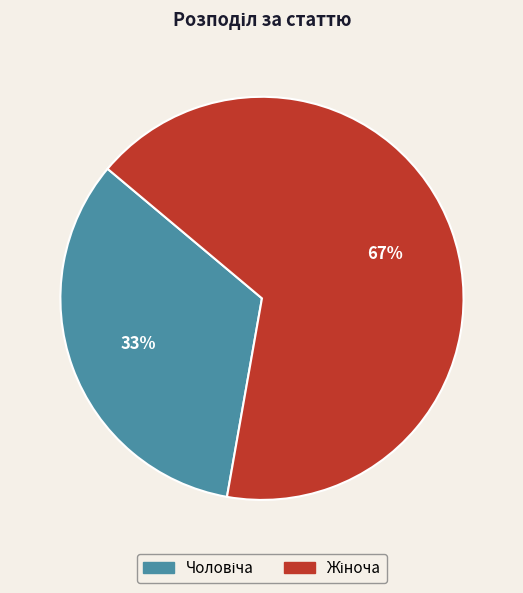

How many segments does this pie chart have?

2